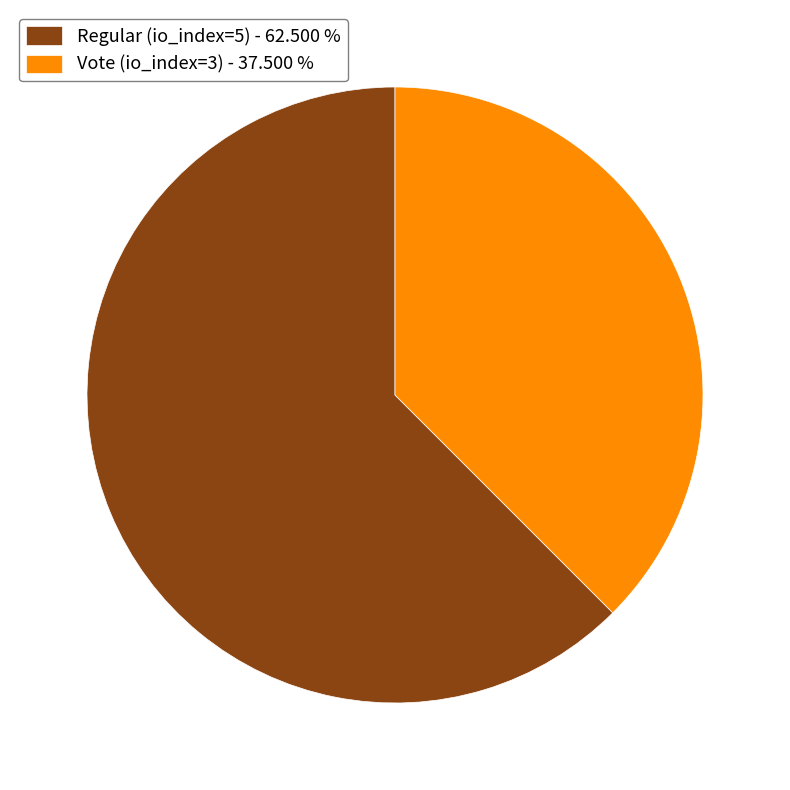

How many segments does this pie chart have?

2